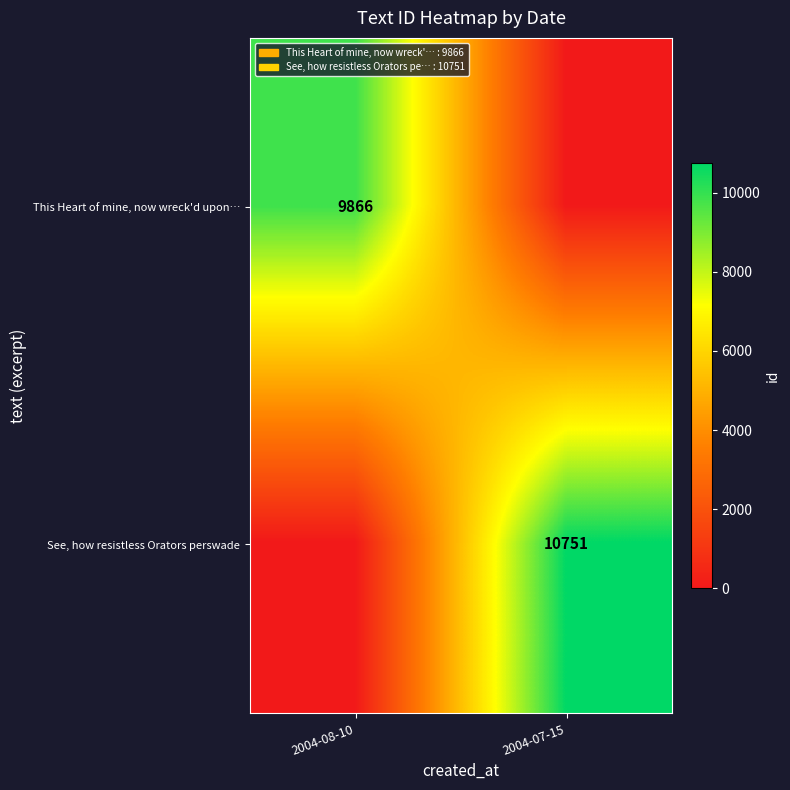

The value of See, how resistless Orators perswade at 2004-07-15 is 10751. True or false?

True